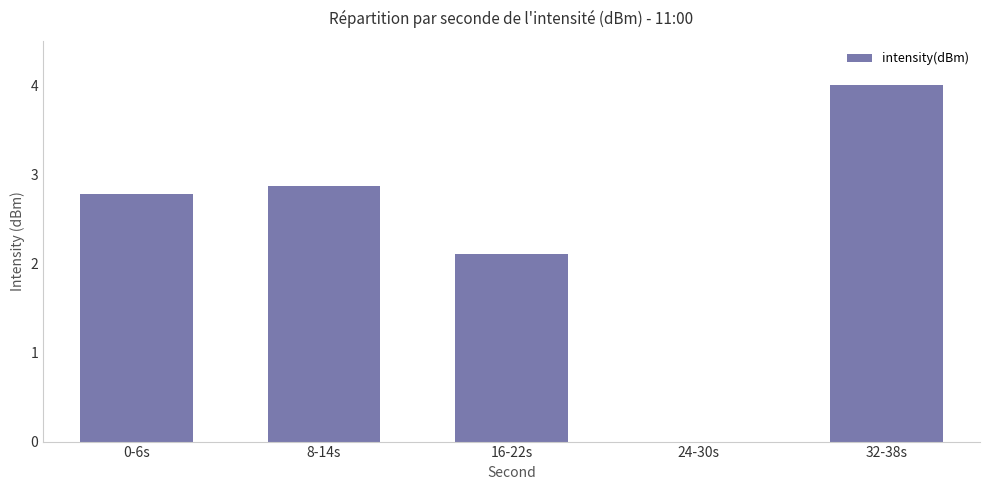

What is the greatest value displayed?

4.0